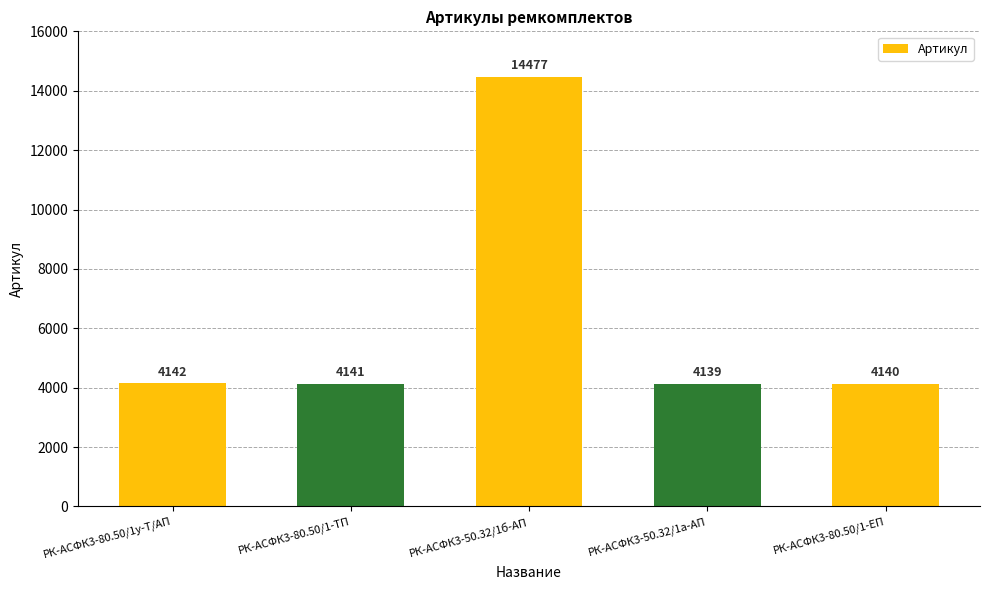

What is the label of the 2nd bar from the right?

РК-АСФК3-50.32/1а-АП